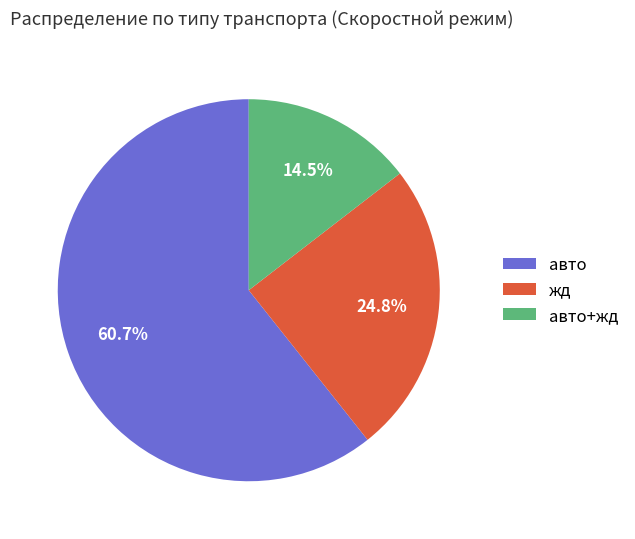

What percentage do жд and авто together represent?

85.5%